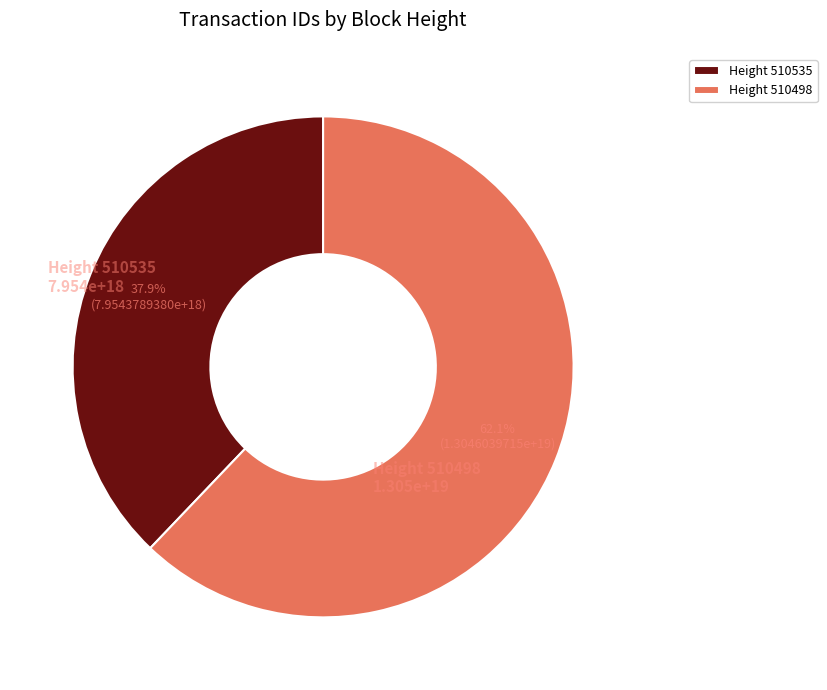

How many slices are in this pie chart?

2